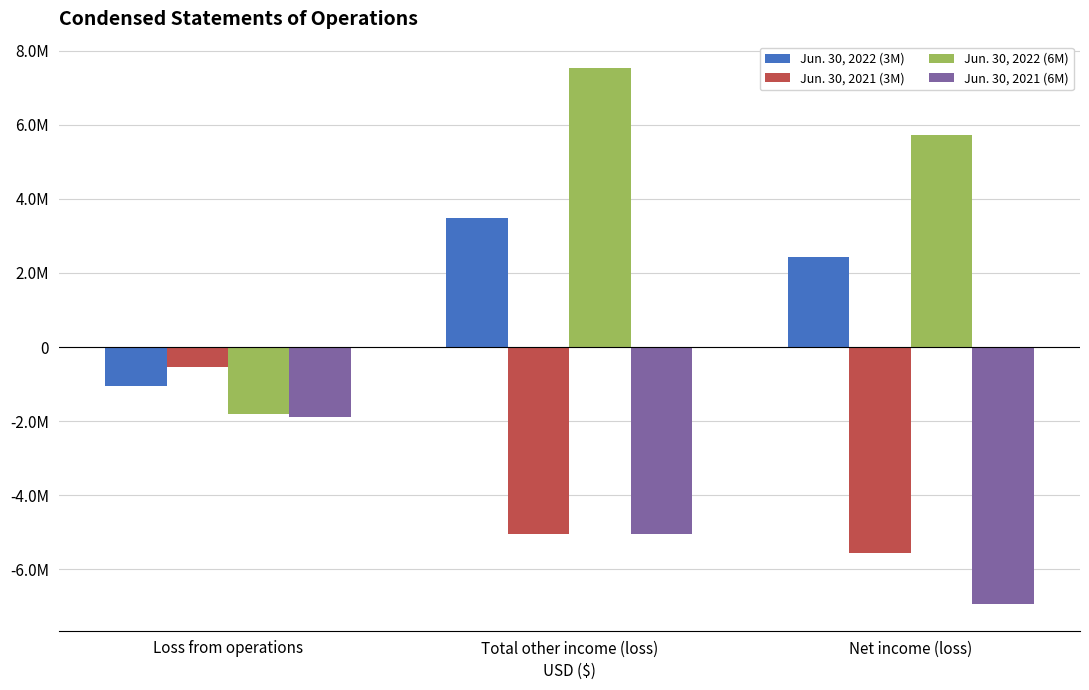

Rank the categories by Jun. 30, 2022 (3M) value from lowest to highest.

Loss from operations, Net income (loss), Total other income (loss)